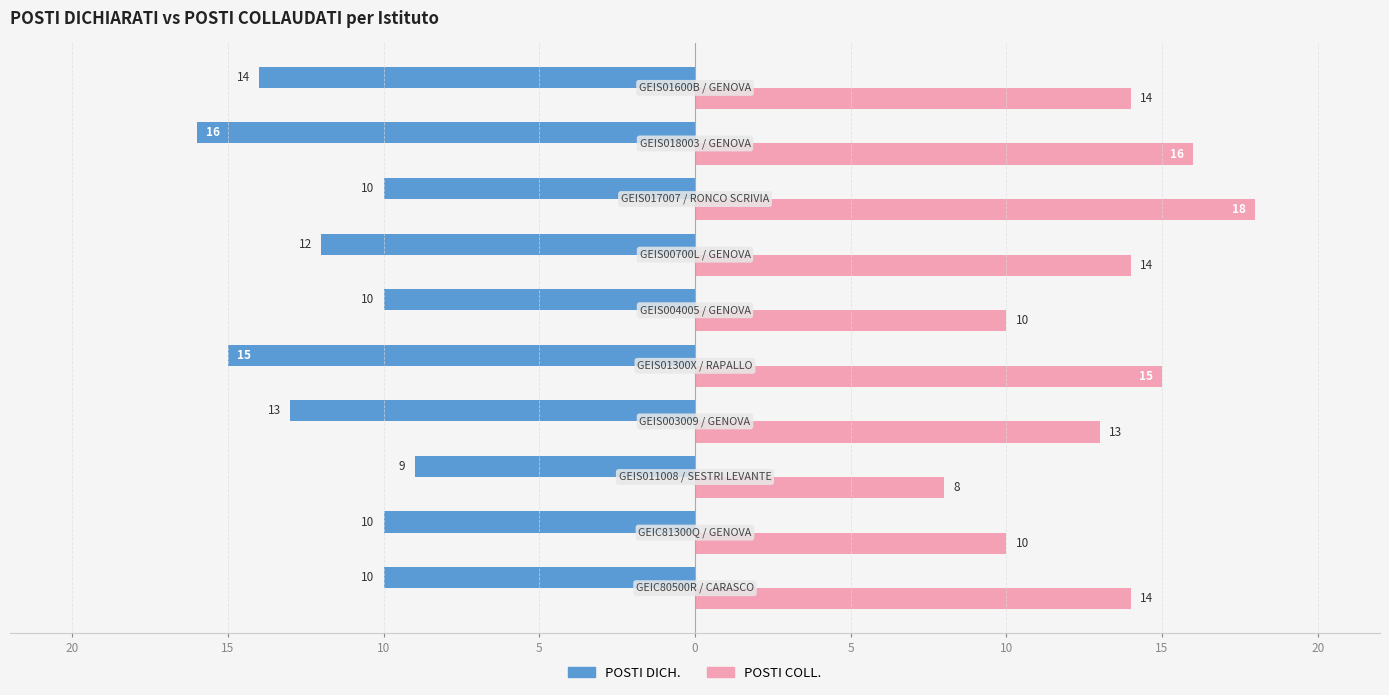

Reading right to left, extract all data points from this chart.

POSTI DICH.: -14	-16	-10	-12	-10	-15	-13	-9	-10	-10
POSTI COLL.: 14	16	18	14	10	15	13	8	10	14